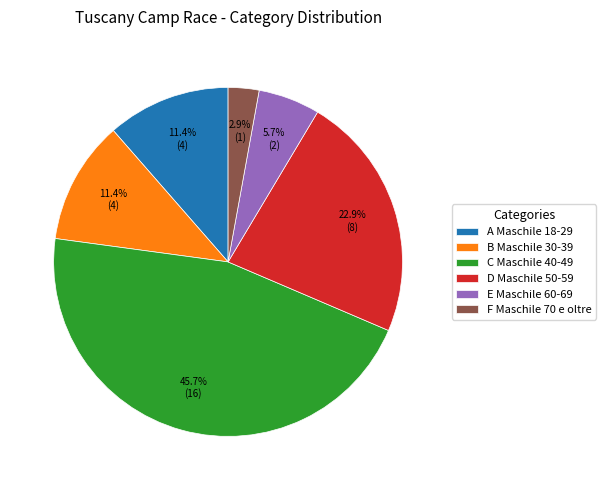

Count the number of slices in the pie.

6